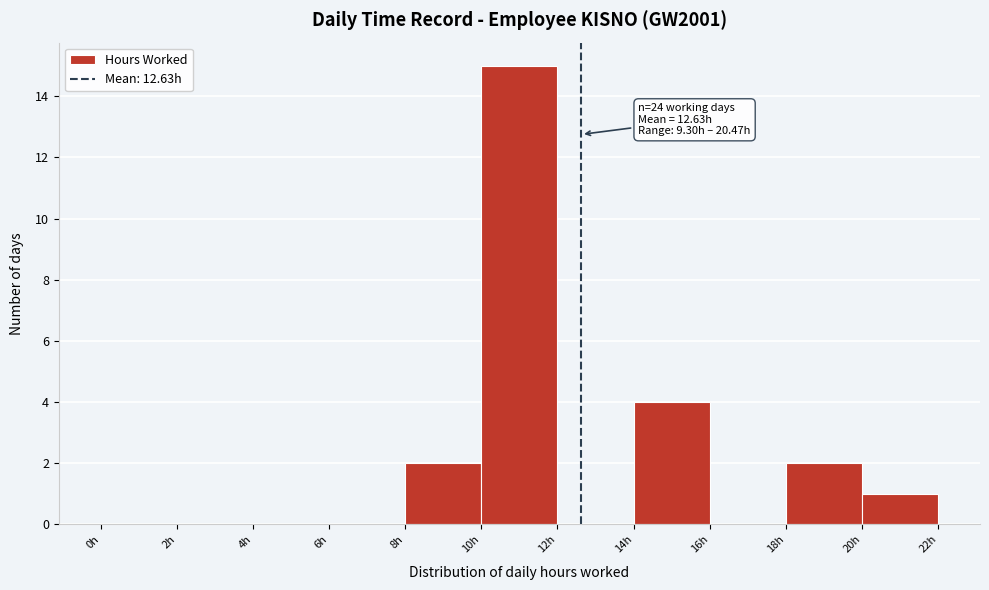

Which range on the x-axis has the tallest bar?

10 to 12